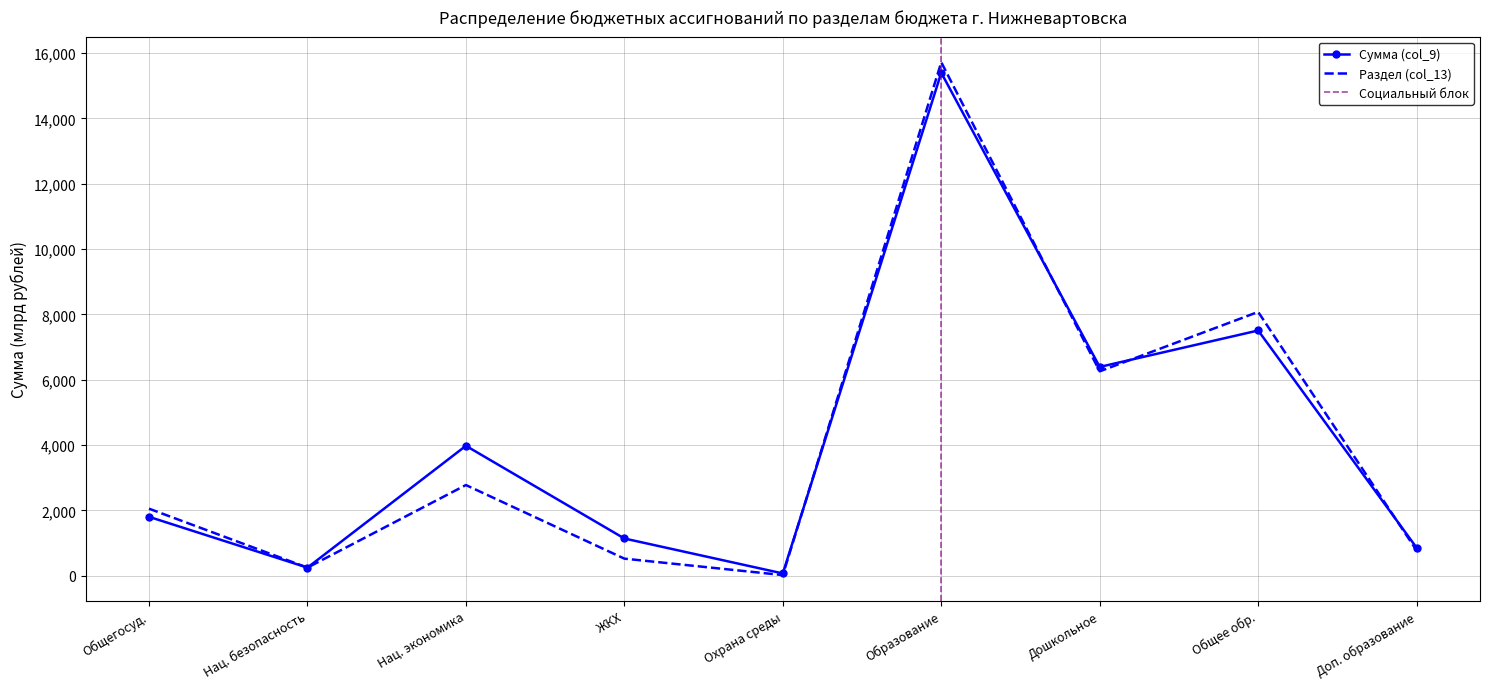

True or false: Раздел (col_13) has a value of 1260.9 at Общегосуд..

False